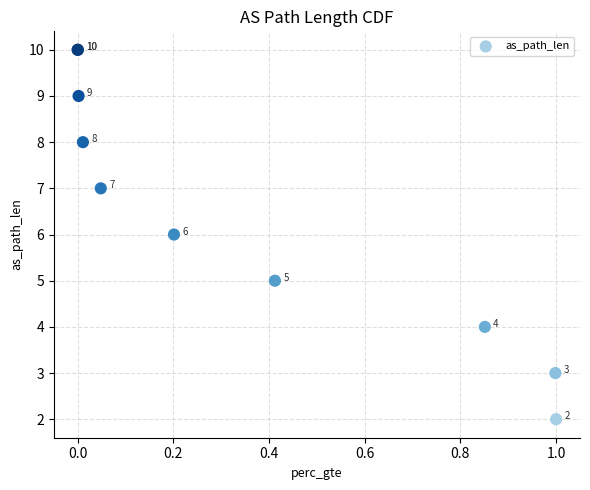

What Y value in the scatter plot is closest to 6?

6